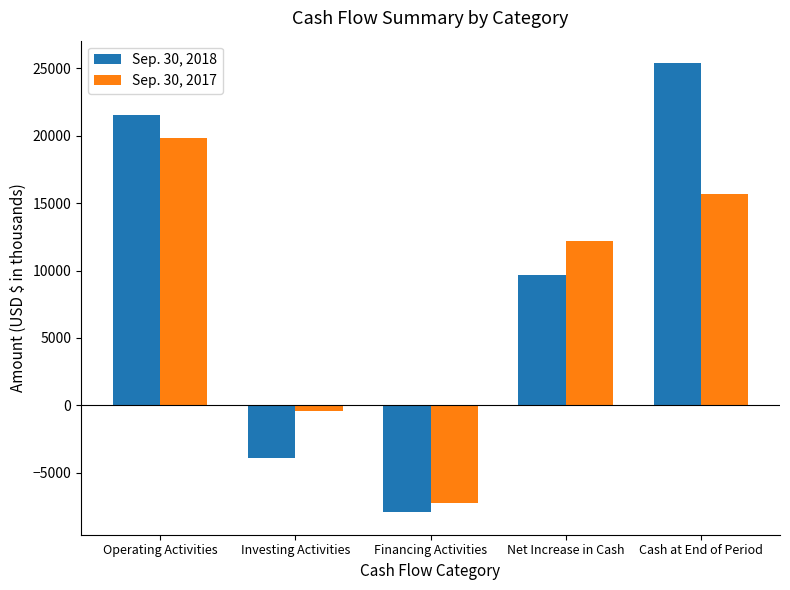

What is the difference between the highest and lowest values at Cash at End of Period?

9695